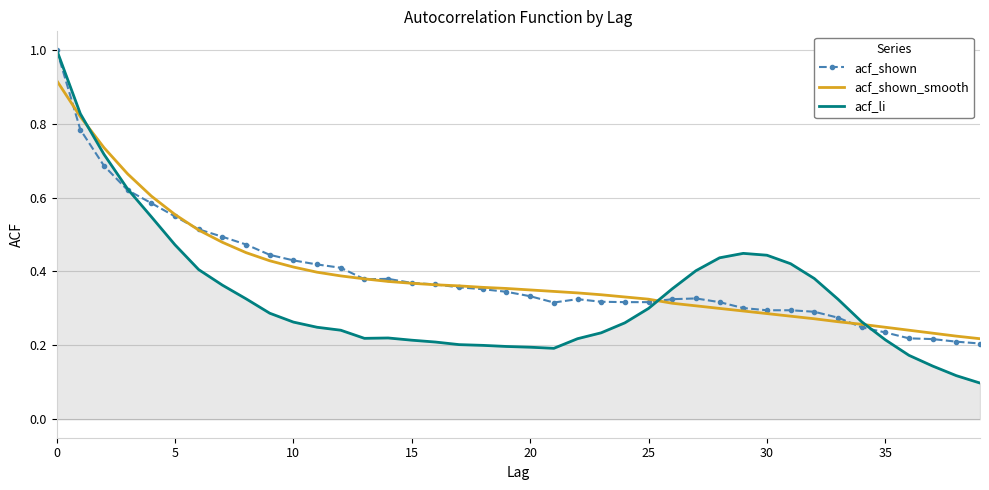

After their last crossing, which series has the higher values: acf_li or acf_shown_smooth?

acf_shown_smooth